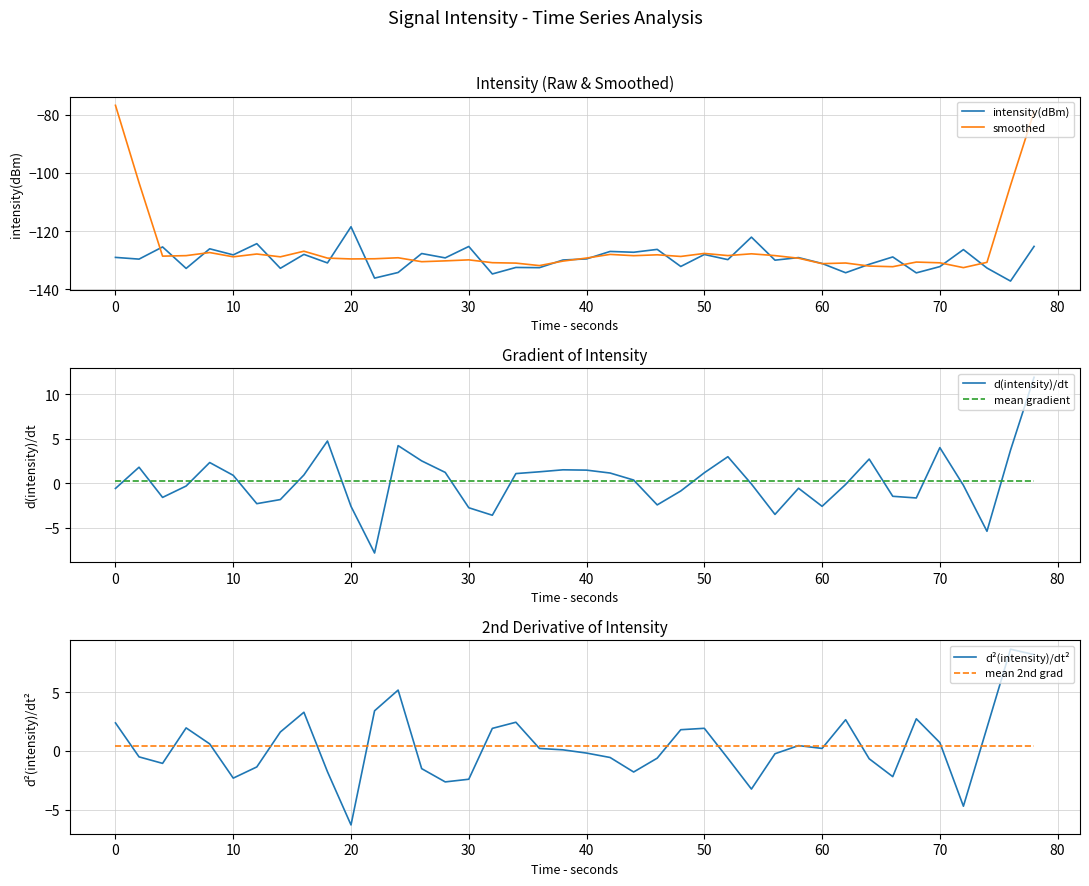

What is the smallest value displayed?

-137.1